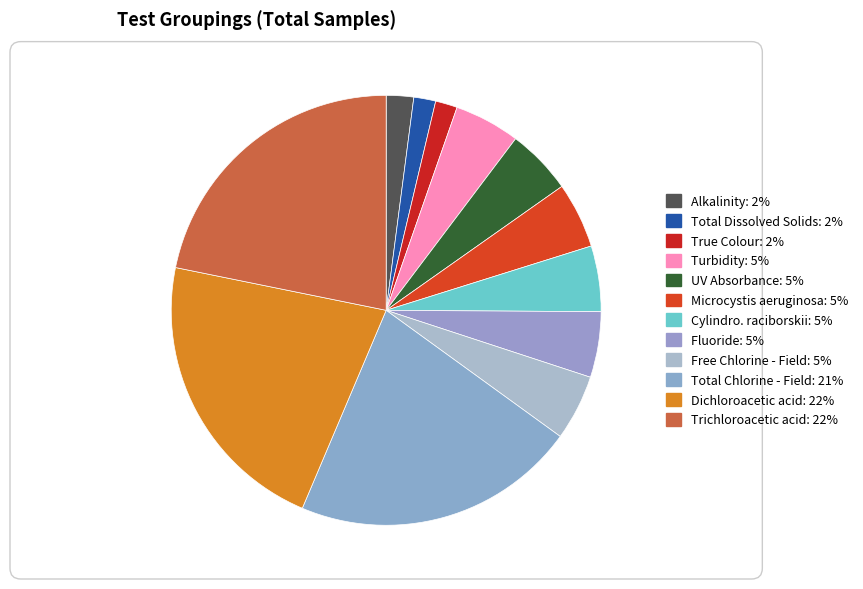

What percentage do Fluoride and Free Chlorine - Field together represent?

9.9%